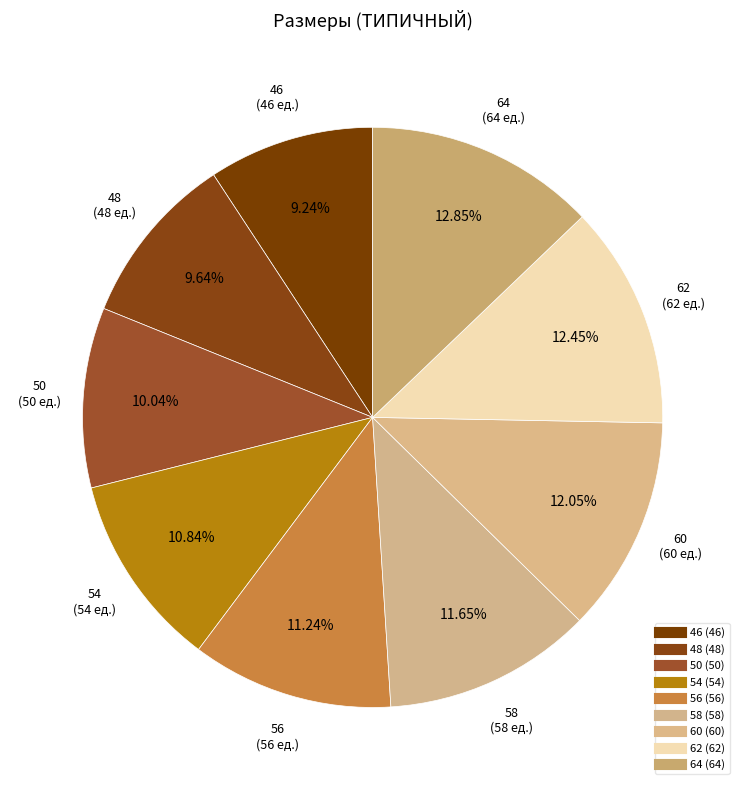

To the nearest percent, what is the difference between the largest and smallest slice percentages?

4%